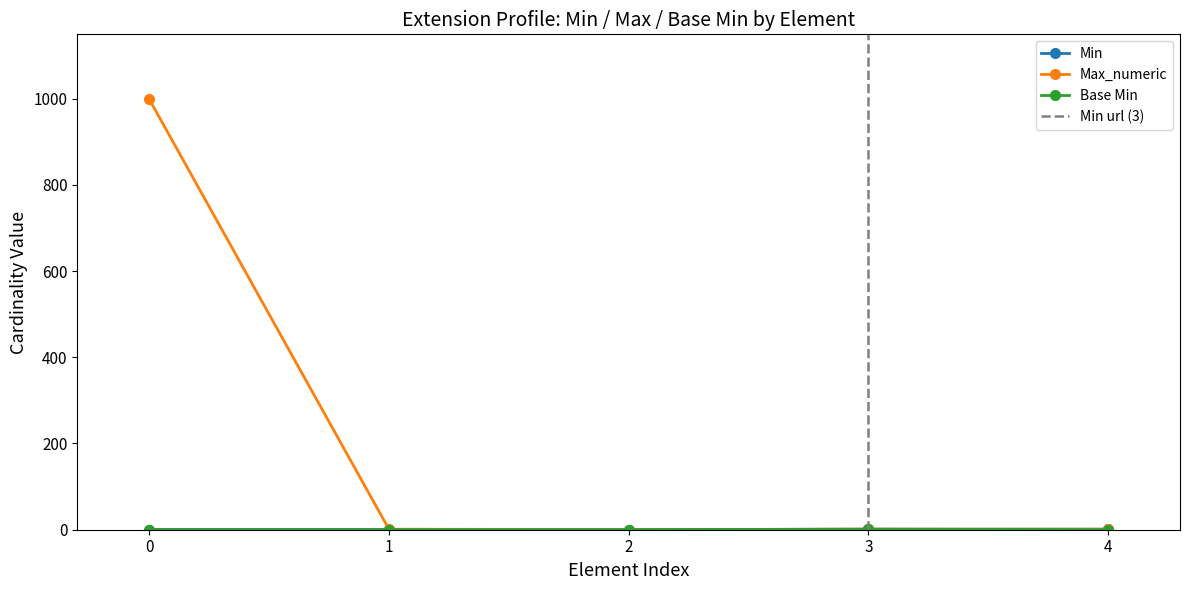

The Max_numeric series shows 999 at 0. True or false?

True